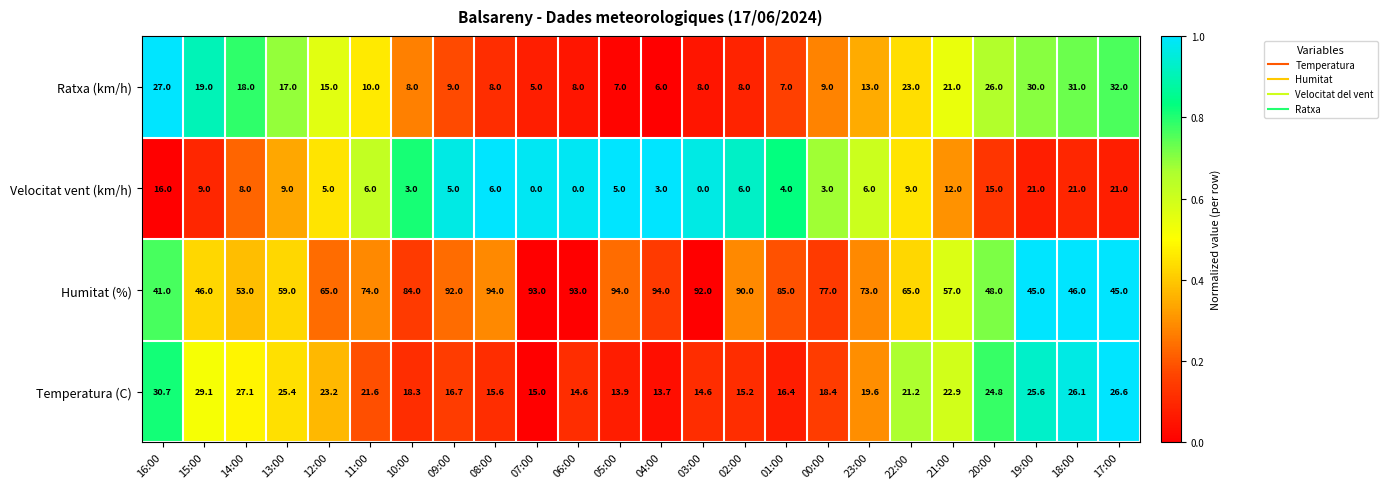

What is the difference between the highest and lowest values at 19:00?

24.0